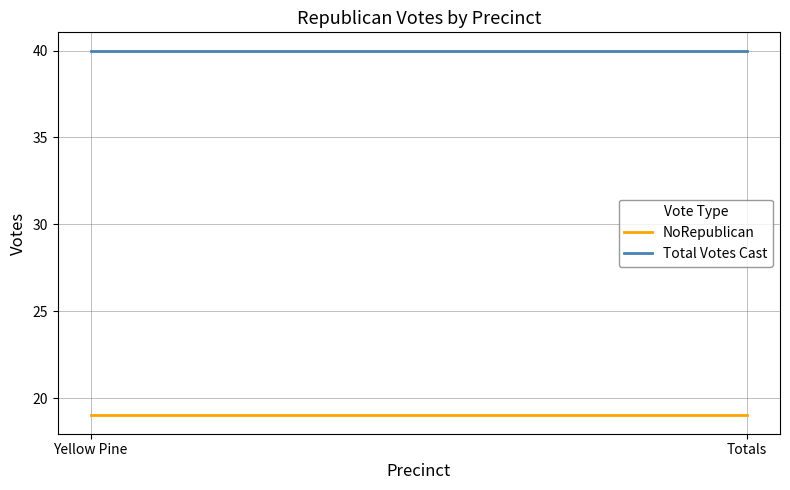

What is the smallest value displayed?

19